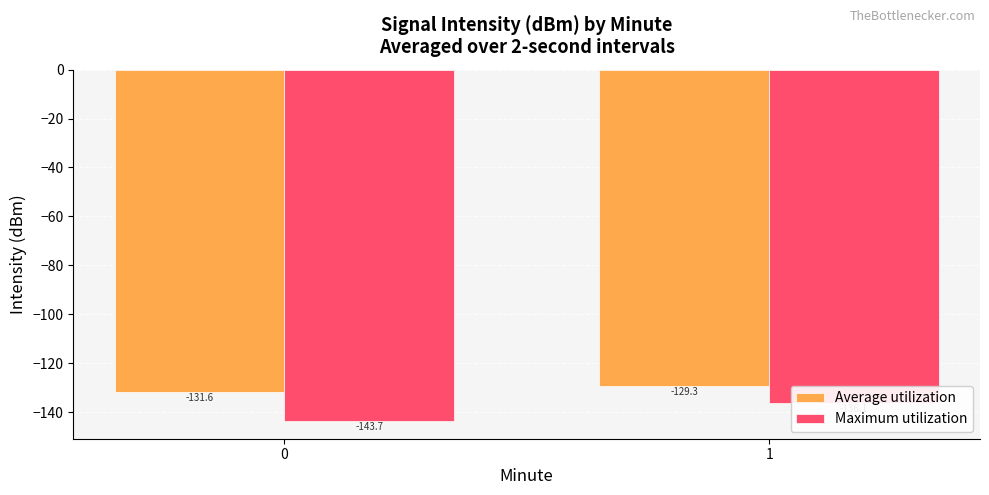

At which category is the sum across all series the highest?

1